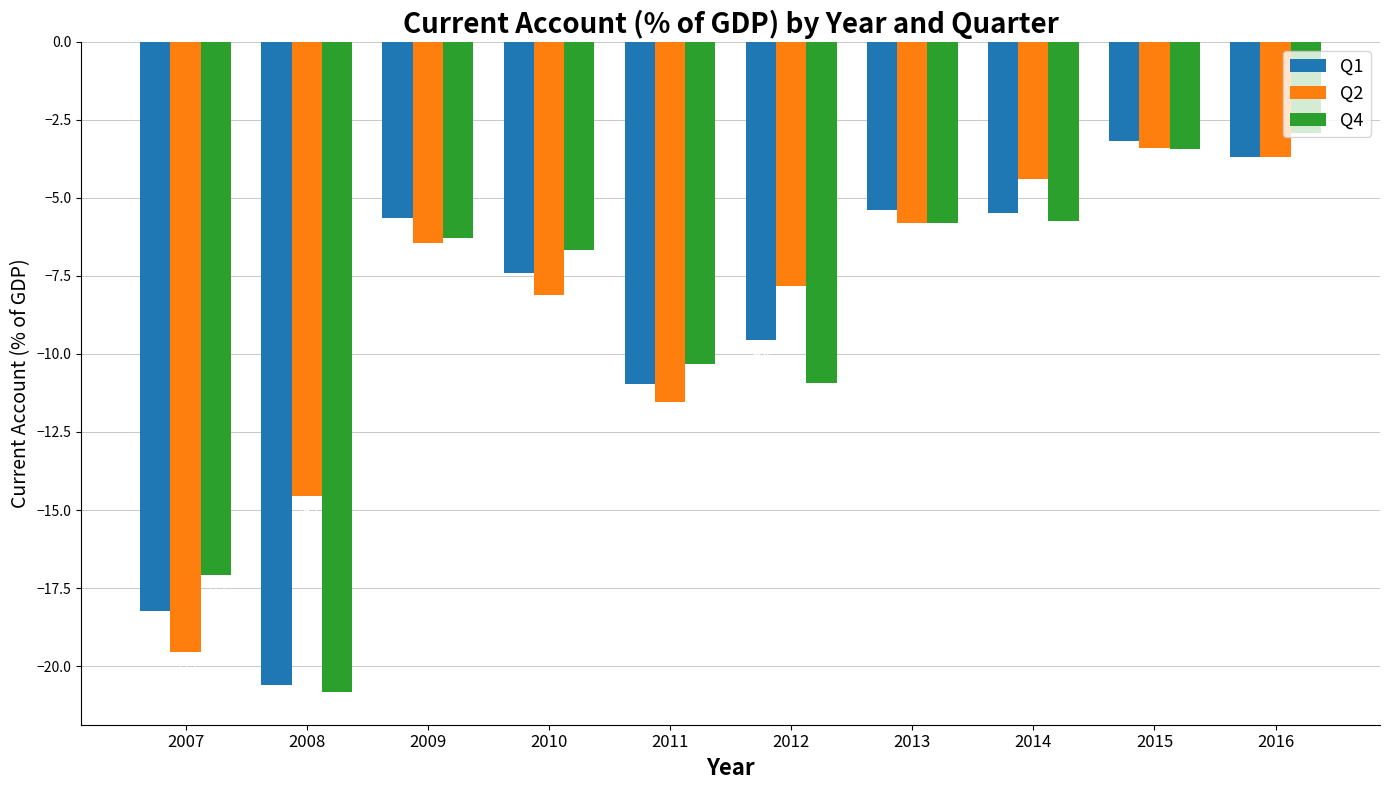

What is the difference between the maximum and second lowest values in the Q4 series?

14.2